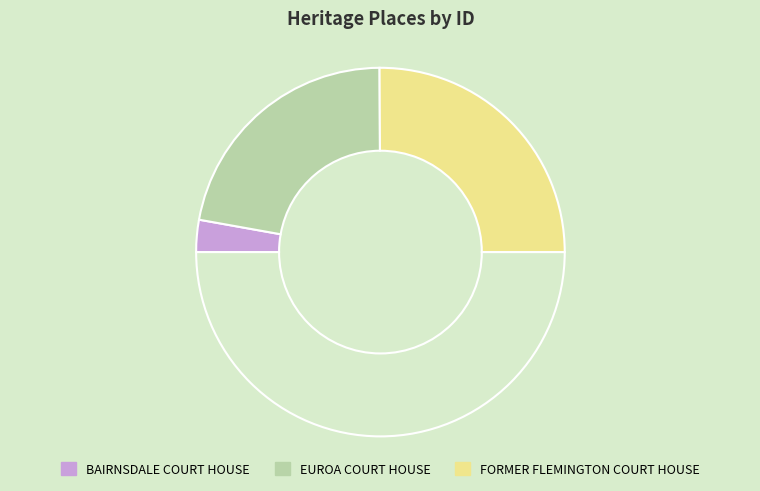

Count the number of slices in the pie.

4